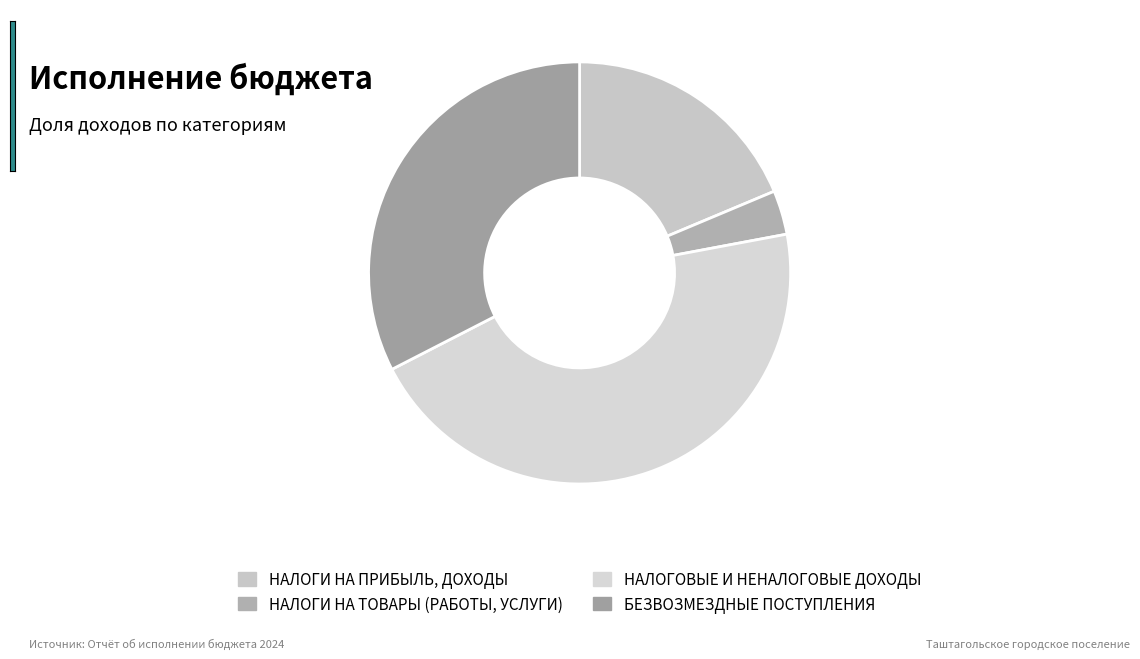

To the nearest percent, what is the combined percentage of НАЛОГИ НА ТОВАРЫ (РАБОТЫ, УСЛУГИ) and БЕЗВОЗМЕЗДНЫЕ ПОСТУПЛЕНИЯ?

36%